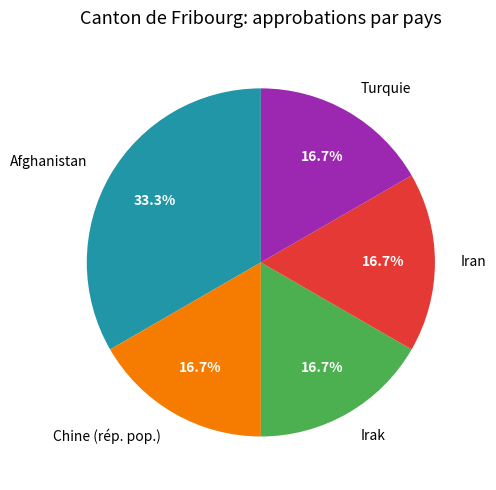

Is there any slice that represents more than half of the pie?

No